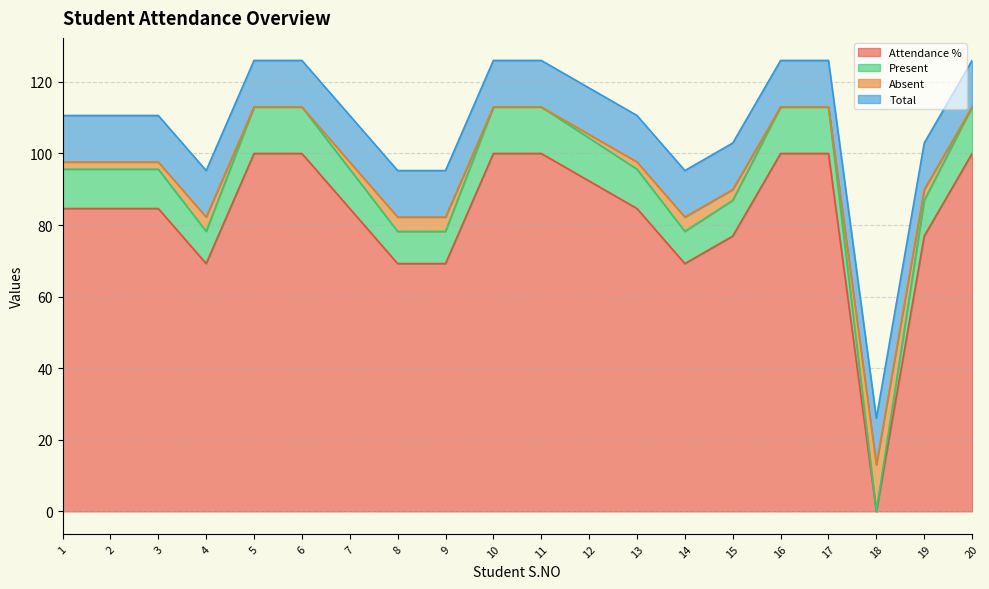

What is the maximum value for Attendance %?

100.0